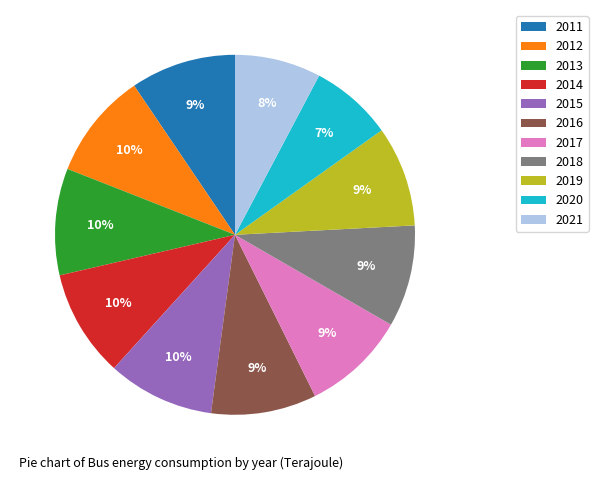

What is the ratio of the value at 2018 to the value at 2014?

0.9